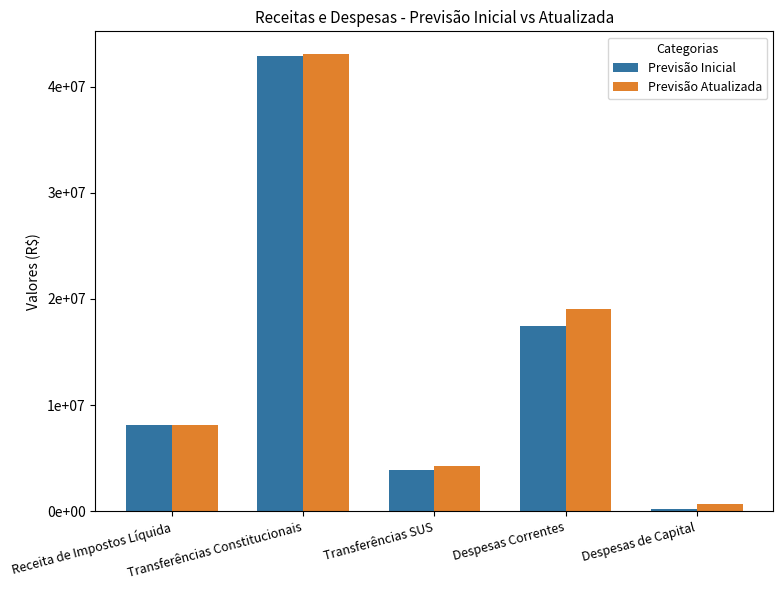

Are the bars horizontal?

No